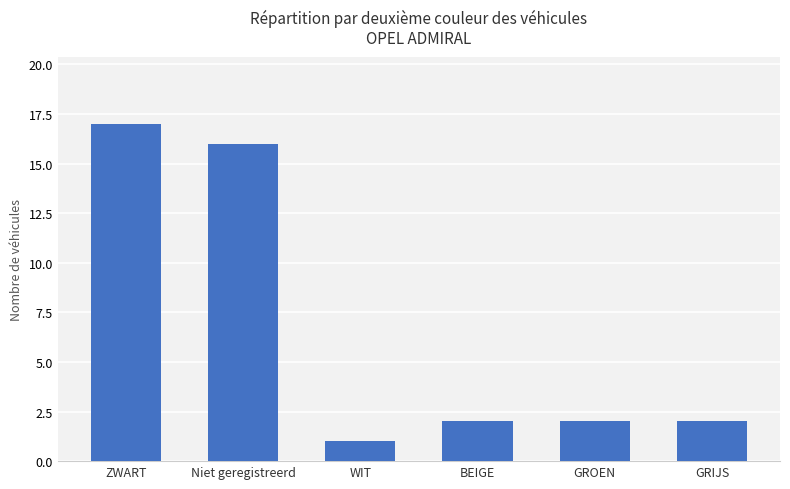

What is the difference between the second highest and second lowest values?

14